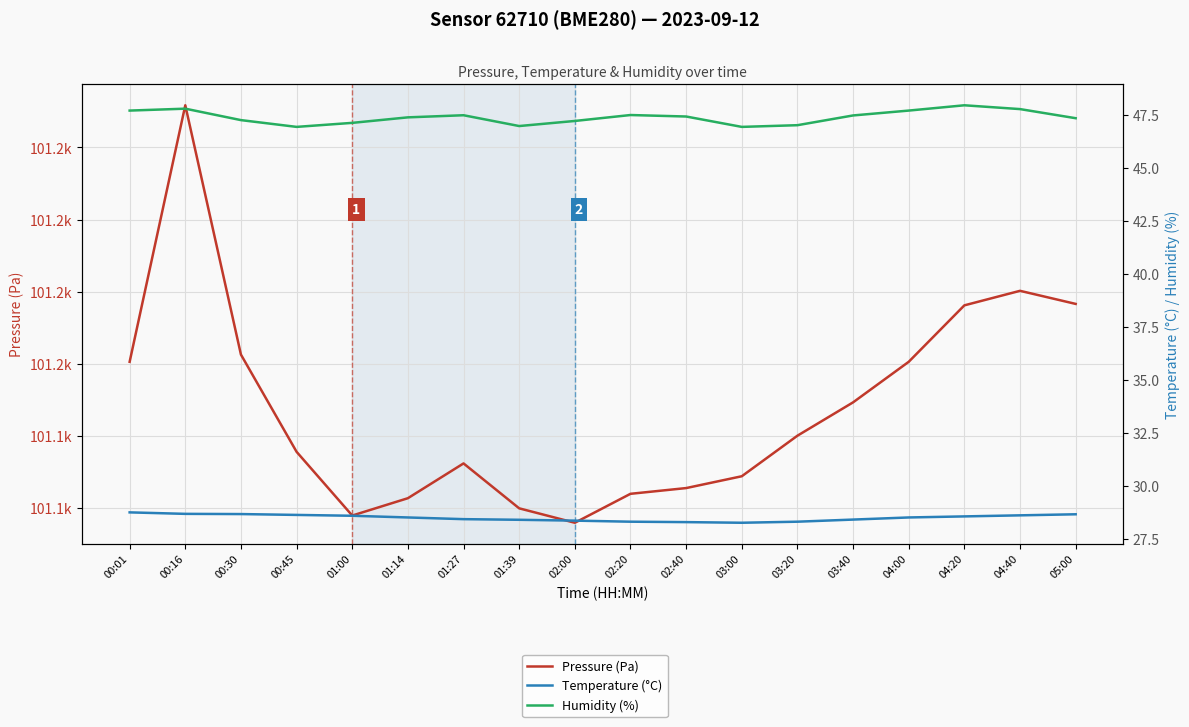

True or false: Pressure (Pa) and Temperature (°C) intersect in this chart.

False